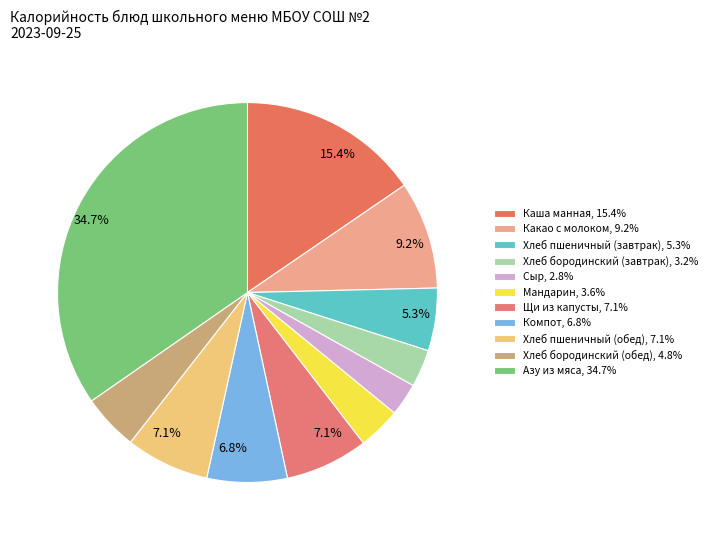

Rank the categories by value from lowest to highest.

Сыр, Хлеб бородинский (завтрак), Мандарин, Хлеб бородинский (обед), Хлеб пшеничный (завтрак), Компот, Щи из капусты, Хлеб пшеничный (обед), Какао с молоком, Каша манная, Азу из мяса